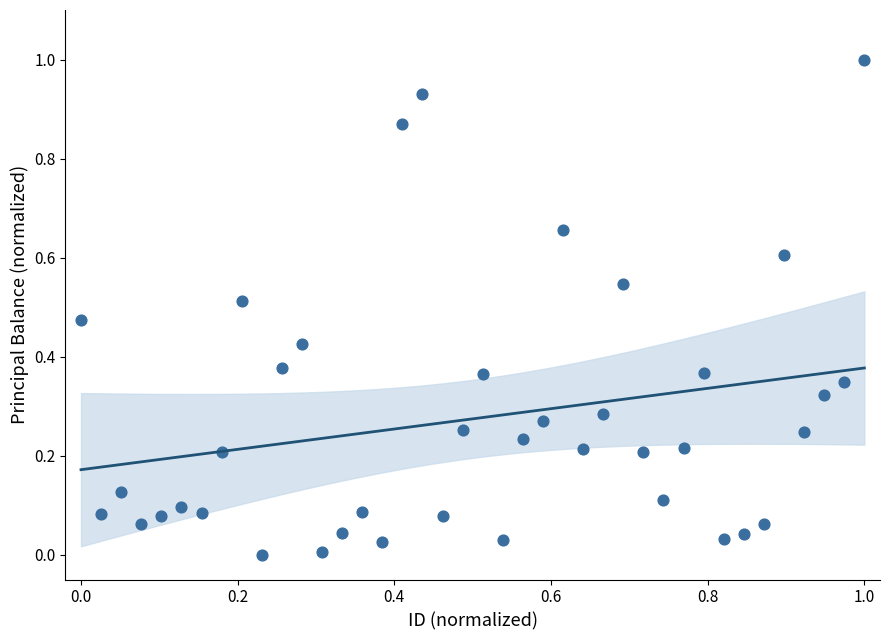

What is the range of Y values (max minus min)?

1.0